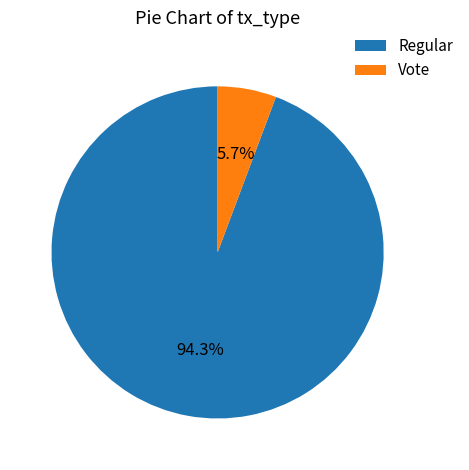

To the nearest percent, what portion does Vote represent?

6%